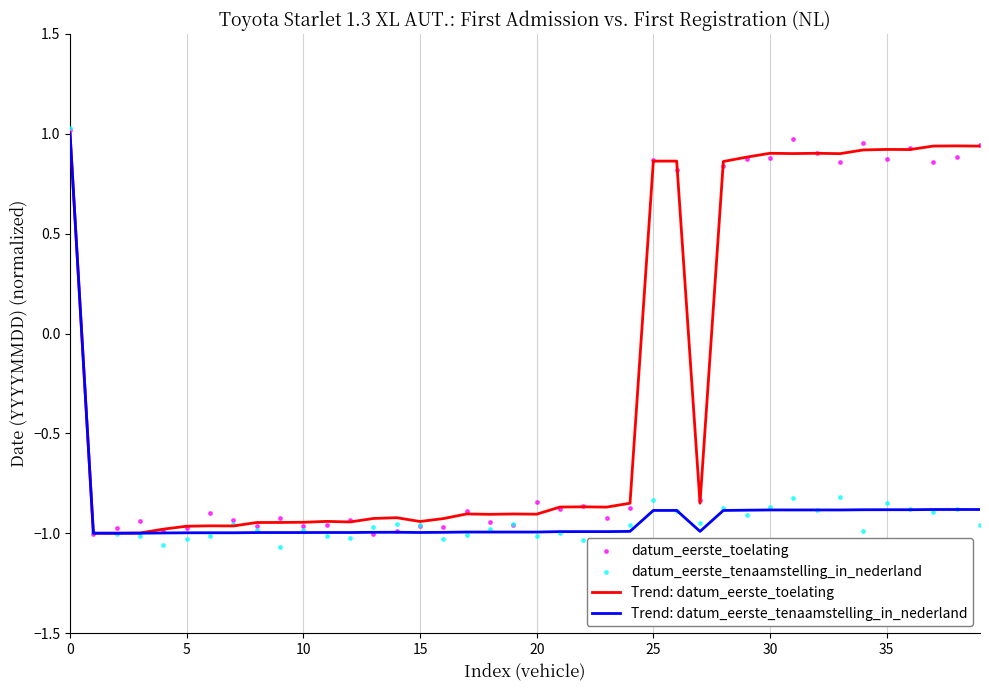

What is the highest value of the Trend: datum_eerste_tenaamstelling_in_nederland series?

1.0